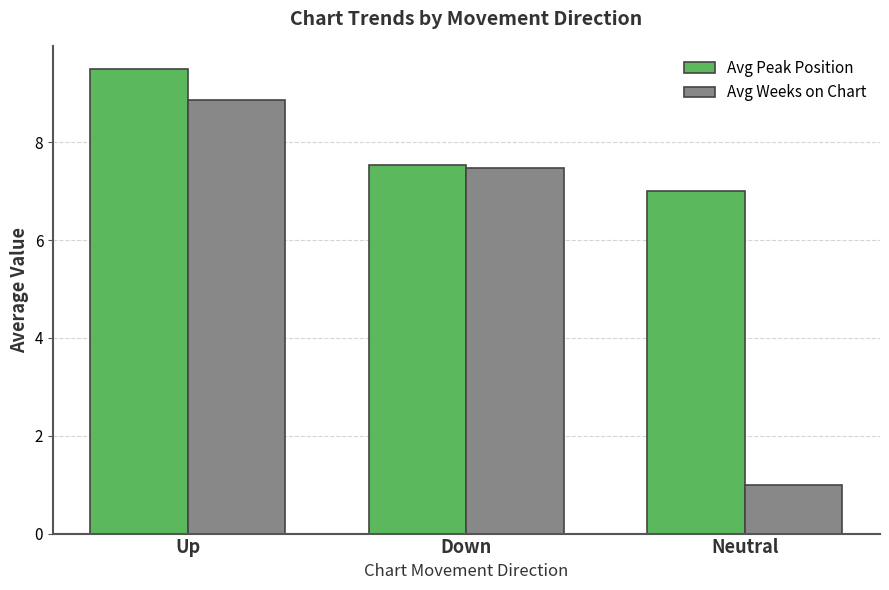

How many groups of bars are there?

3